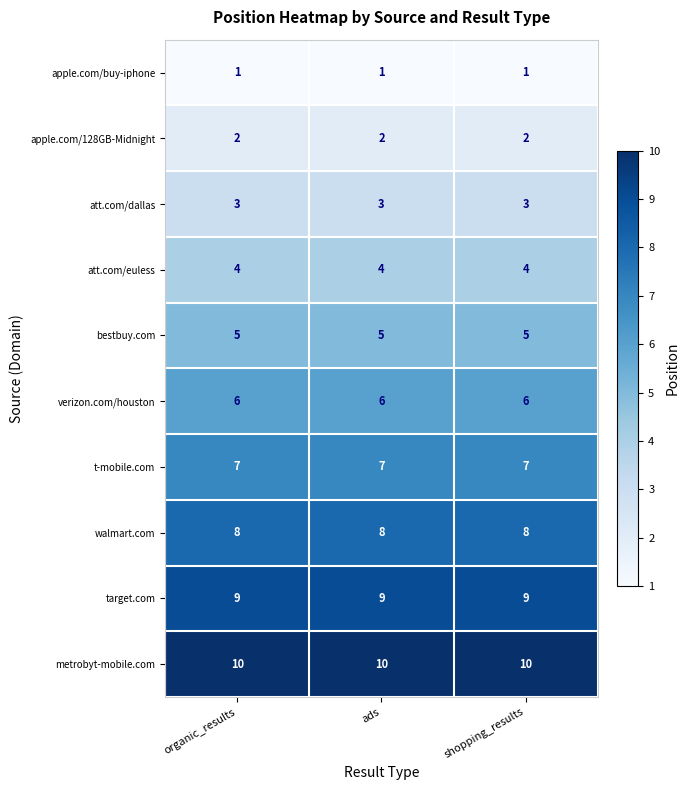

What is the difference between the highest and lowest values at organic_results?

9